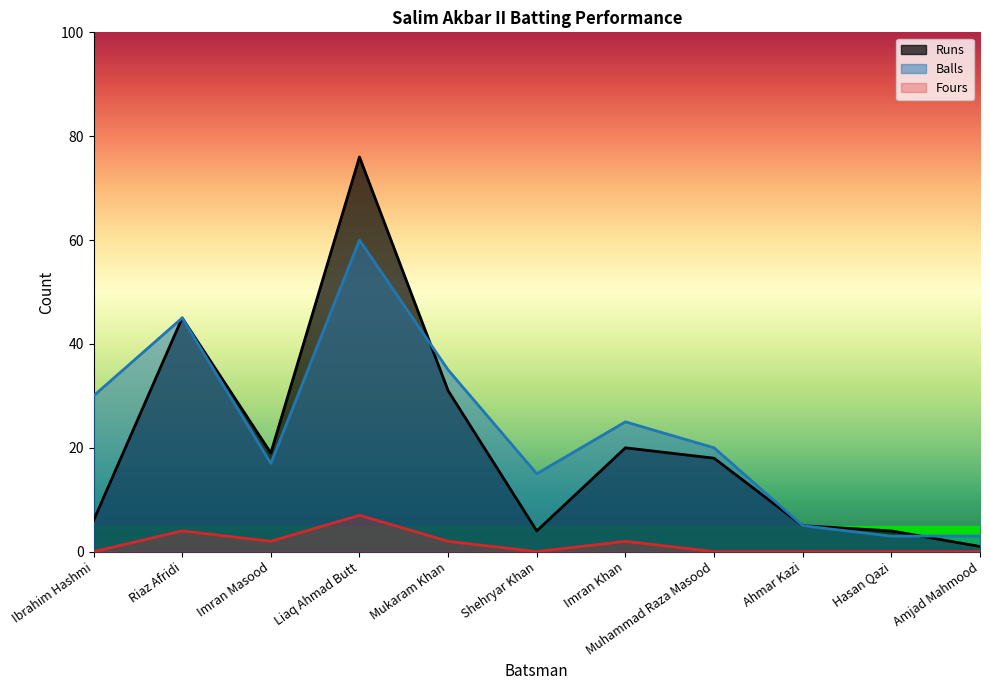

Which category has the lowest value across all series?

Ibrahim Hashmi